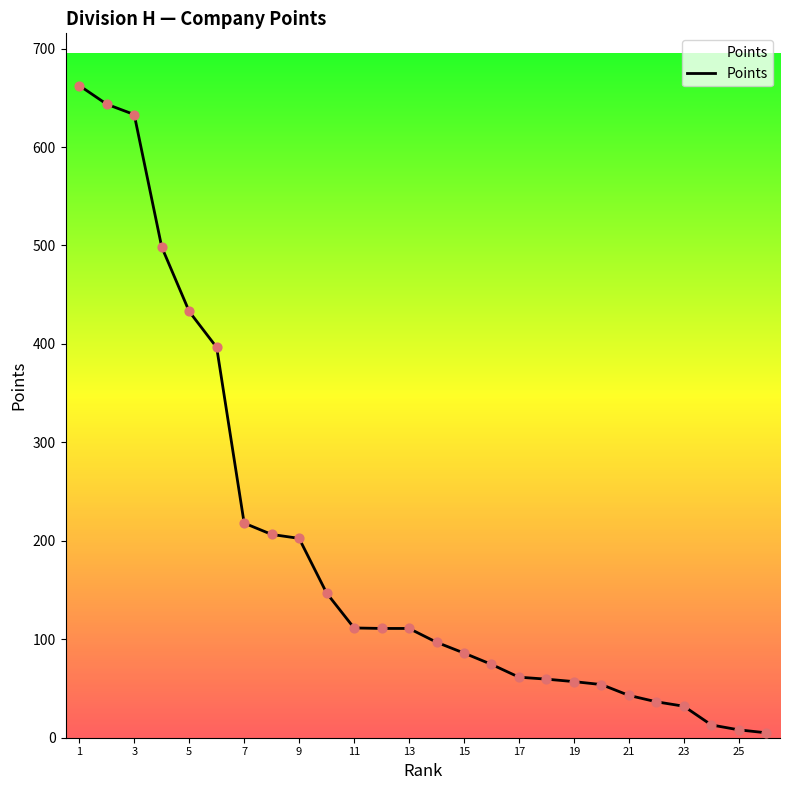

What is the difference between the maximum and minimum values?

657.5